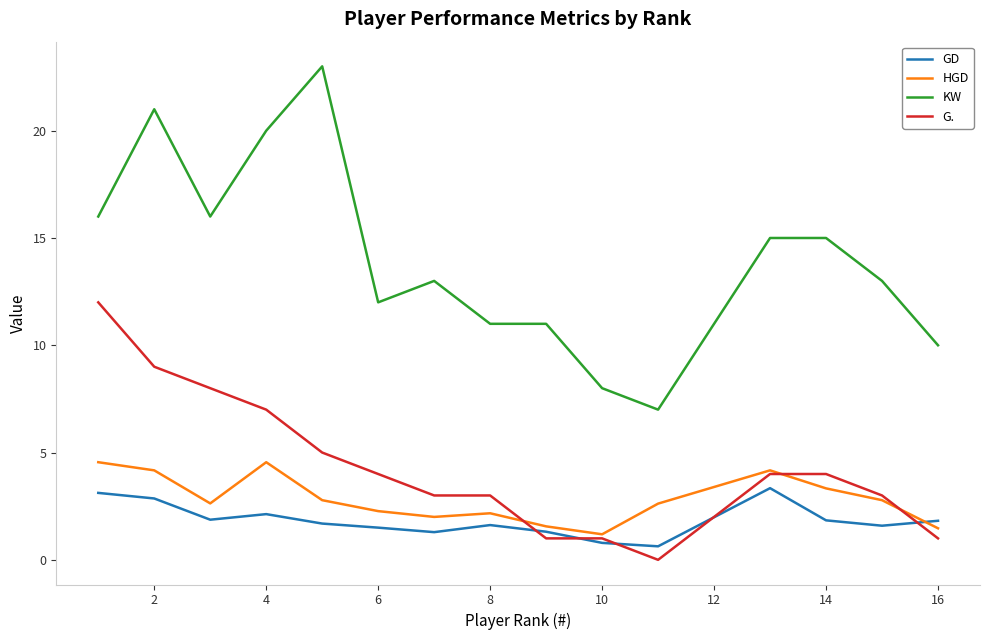

True or false: KW and HGD intersect in this chart.

False